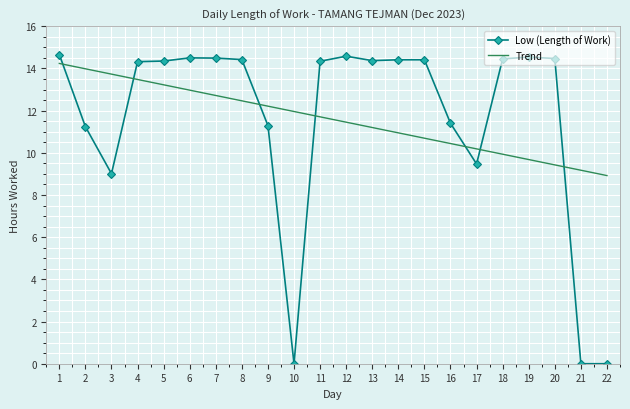

Between 10 and 15, which series saw the biggest shift?

Low (Length of Work)